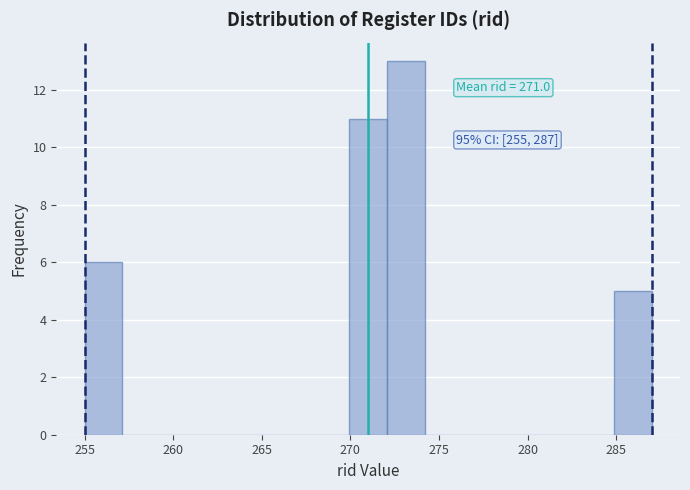

Over which range of the x-axis is the bar tallest?

272.0 to 274.0